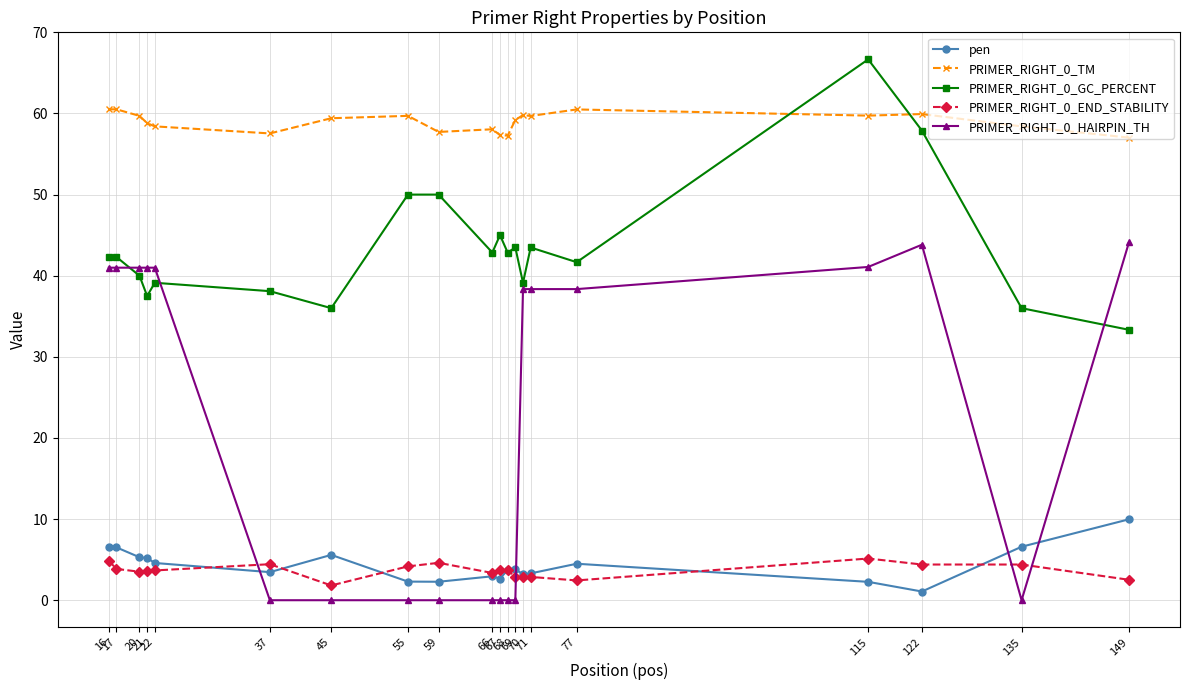

What is the difference between the PRIMER_RIGHT_0_TM values at 37 and 59?

0.2